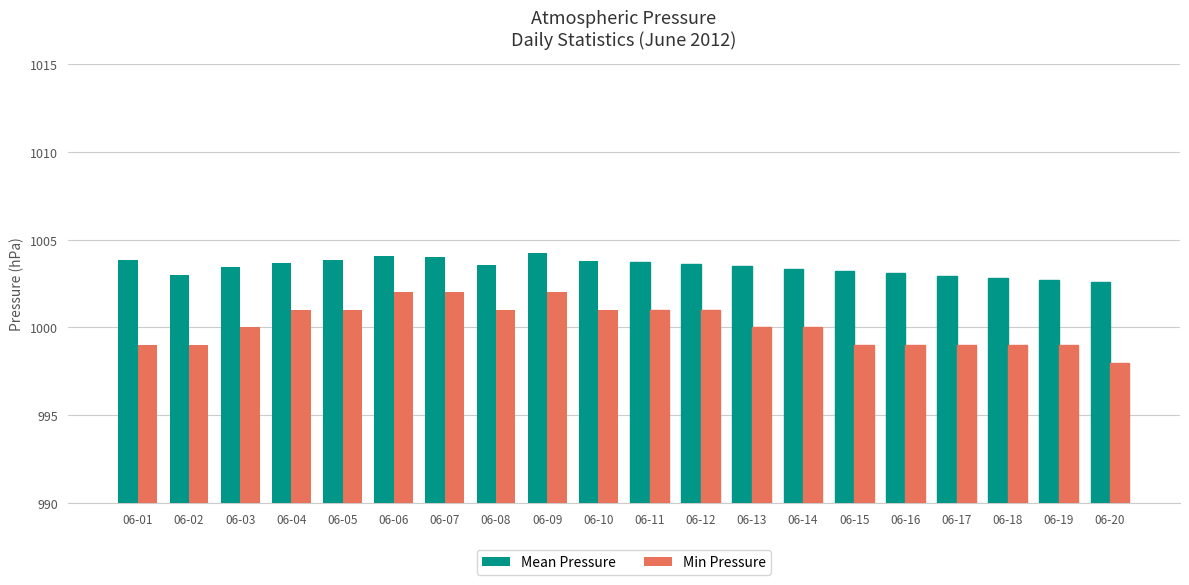

Read the Mean Pressure value at 06-06.

1004.1